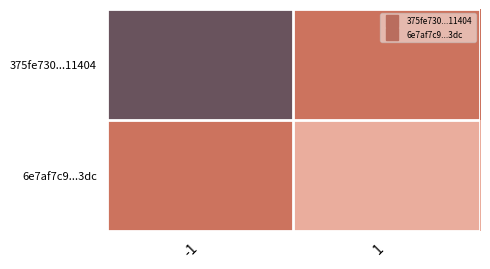

How many categories are shown in the chart?

2